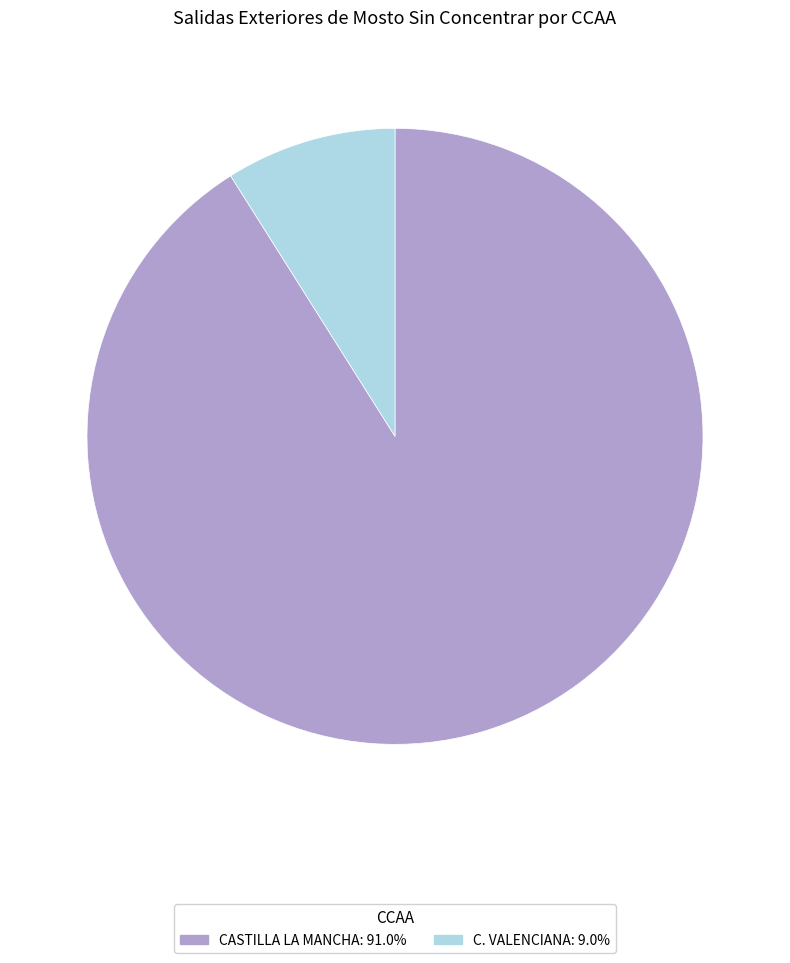

Which has a higher value, C. VALENCIANA or CASTILLA LA MANCHA?

CASTILLA LA MANCHA